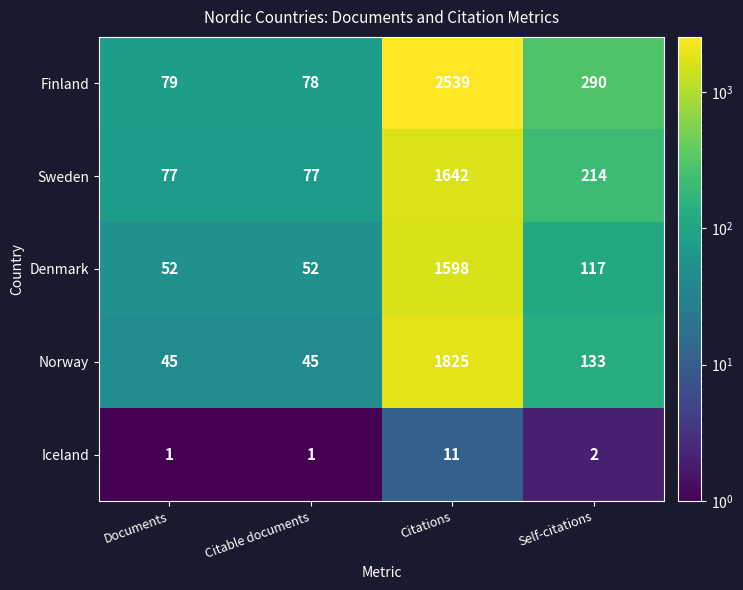

What is the difference between the maximum and minimum values in the Denmark series?

1546